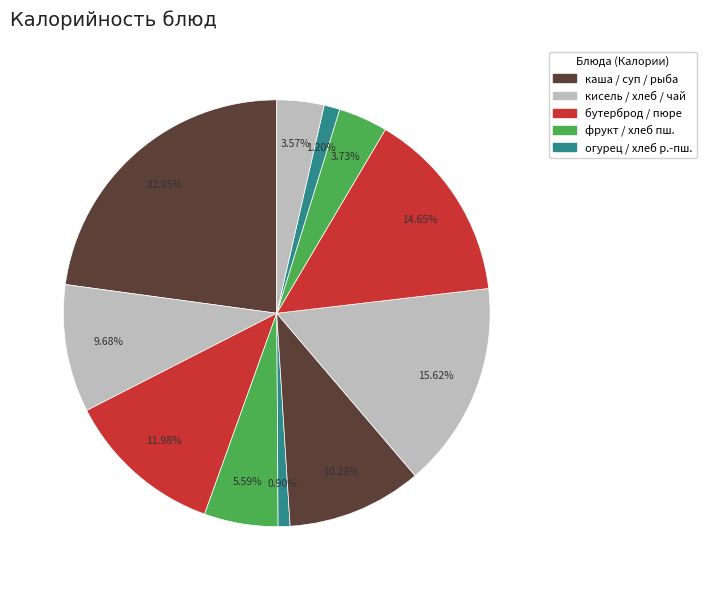

Count the number of slices in the pie.

11